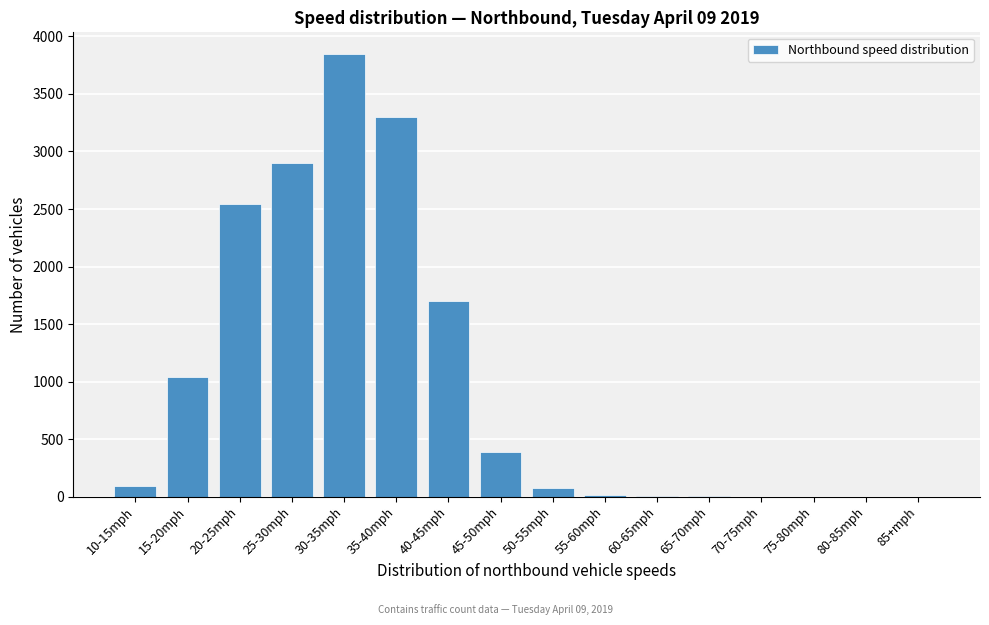

The value at 30-35mph is 5536. True or false?

False